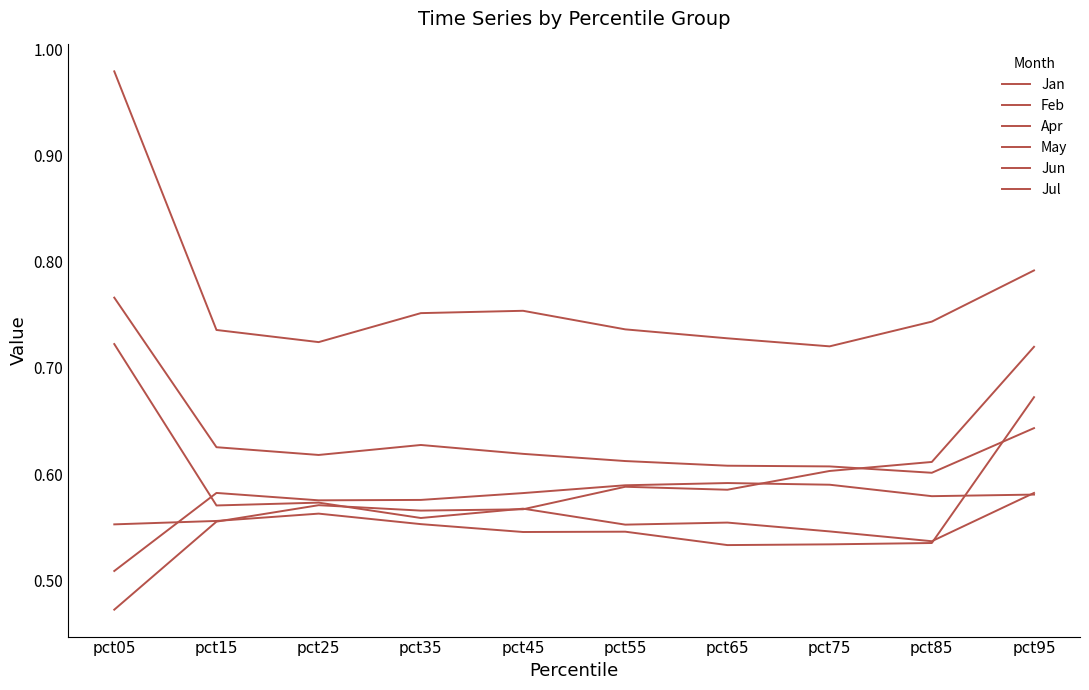

True or false: Feb and Jul intersect in this chart.

False